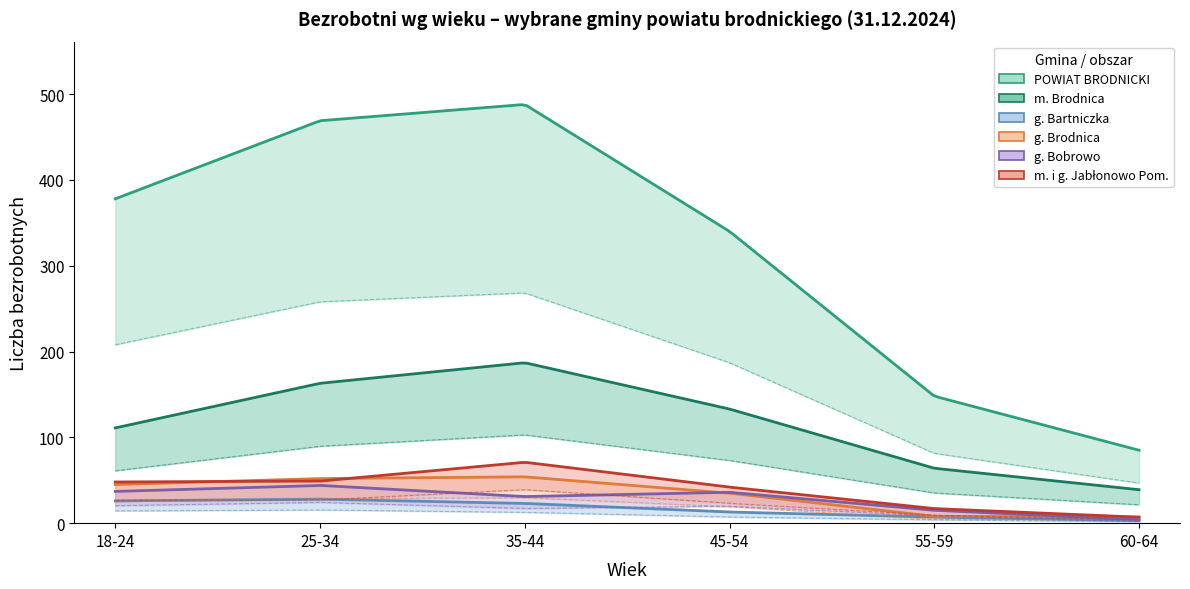

Which series has the largest range (max minus min)?

POWIAT BRODNICKI